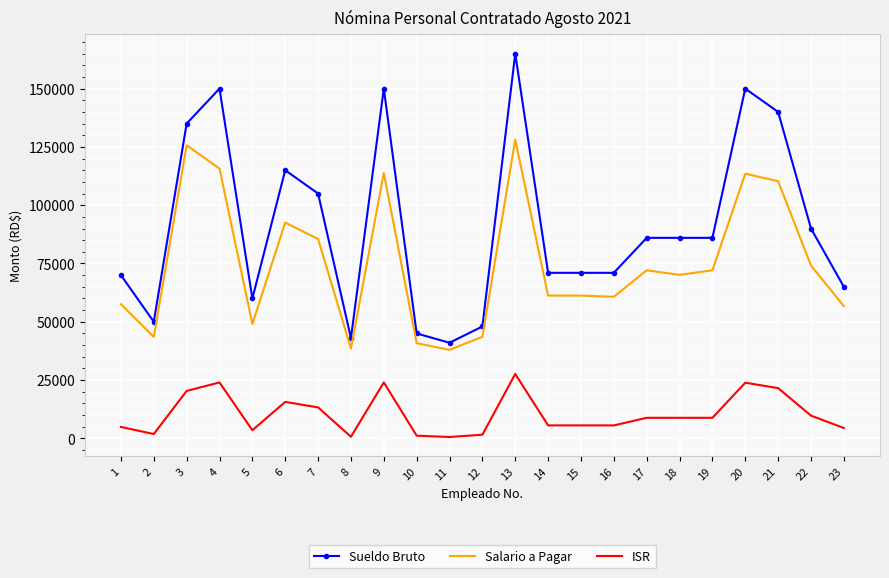

Rank the series by their average value, from lowest to highest.

ISR, Salario a Pagar, Sueldo Bruto